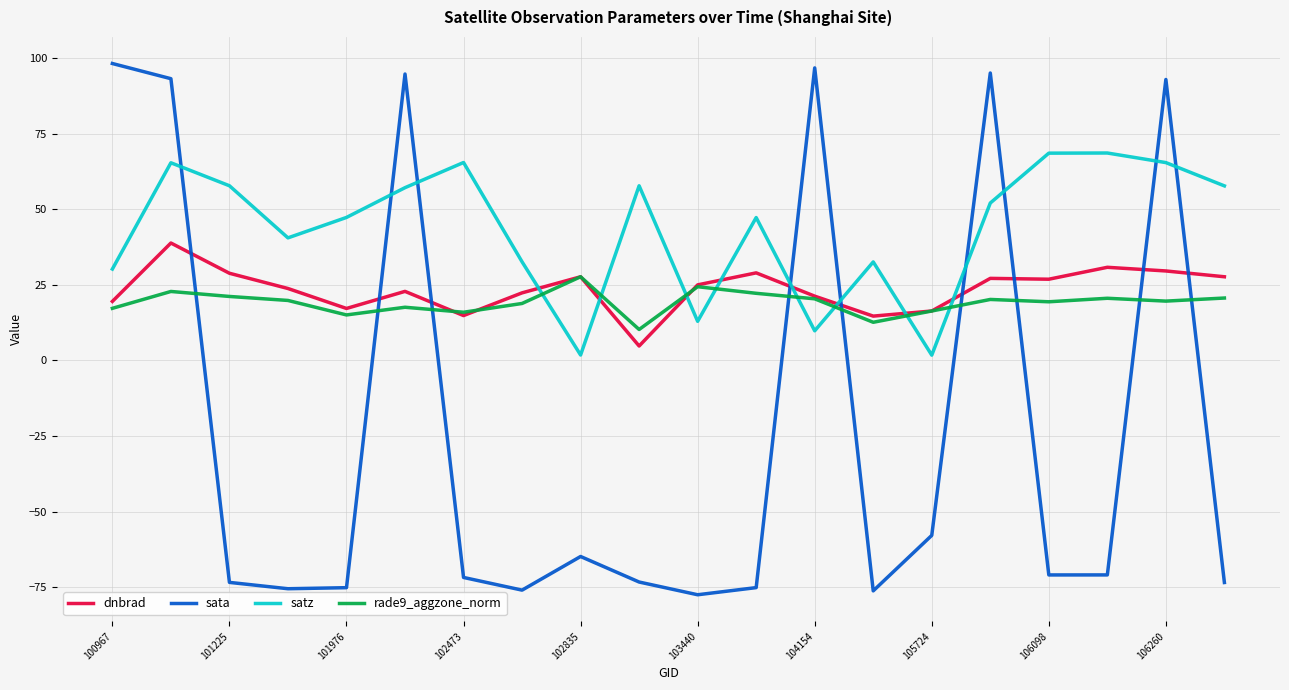

What is the difference between the second highest and minimum values in the satz series?

66.8